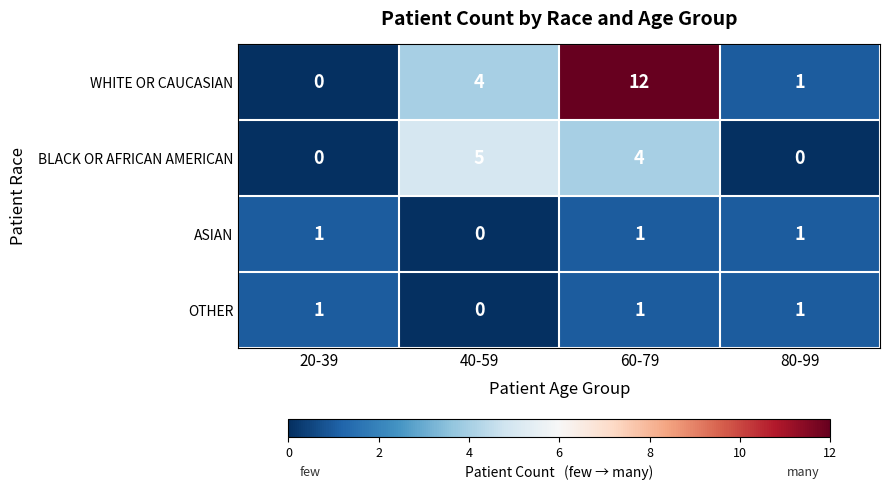

The BLACK OR AFRICAN AMERICAN series shows 1 at 60-79. True or false?

False